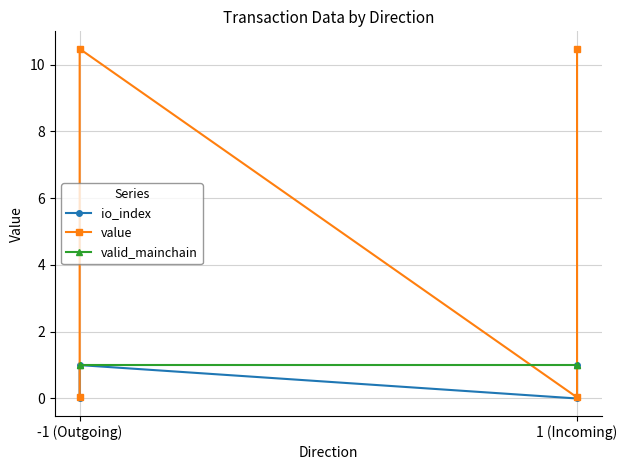

Which series changed the most between 2 and 3?

value